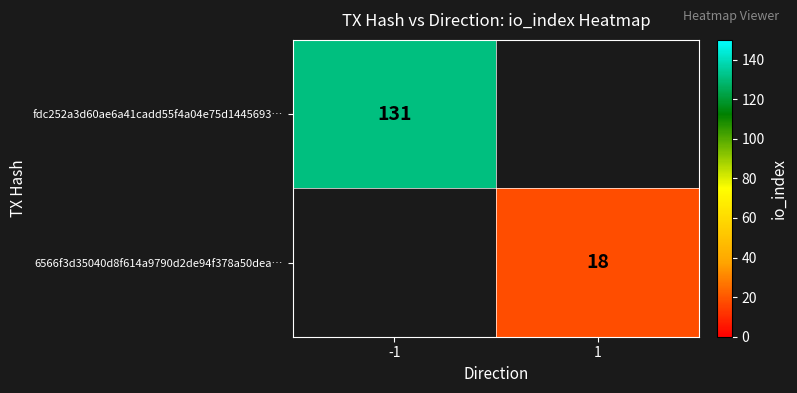

At which category does the chart reach its minimum across all series?

1